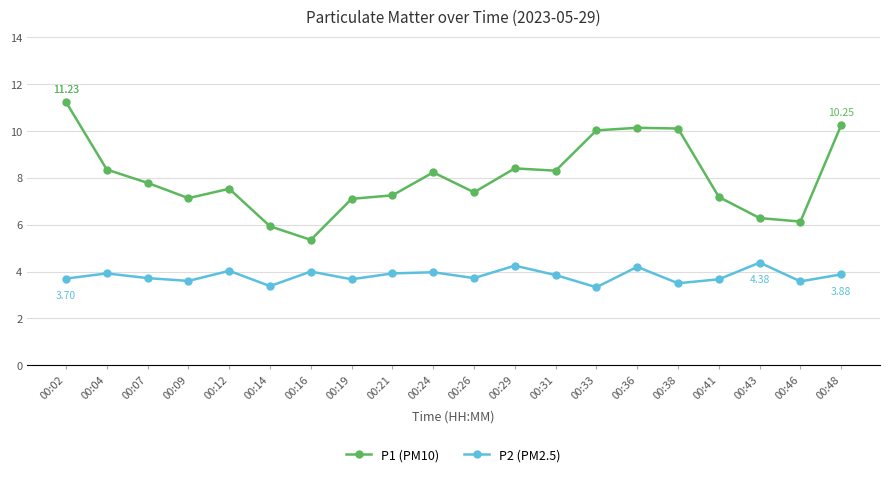

How many data points does each series have?

20